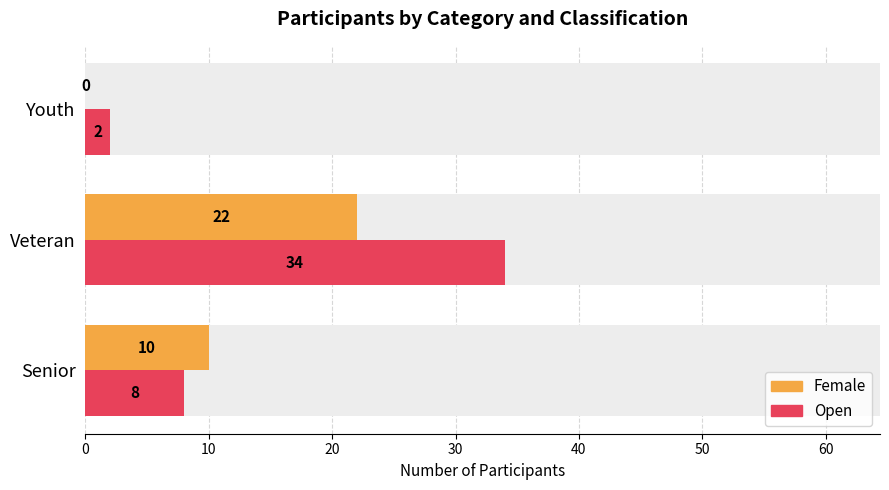

How many bars are there in each group?

2